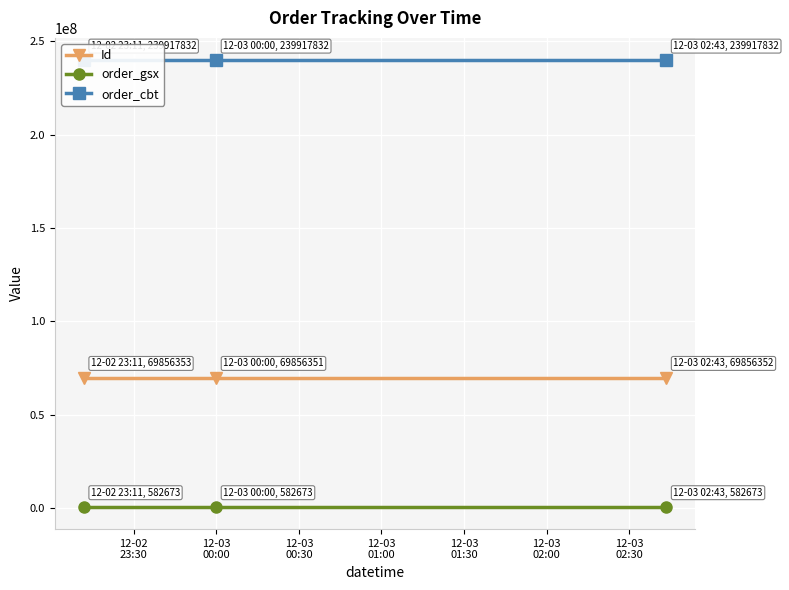

What is the maximum value for Id?

69856353